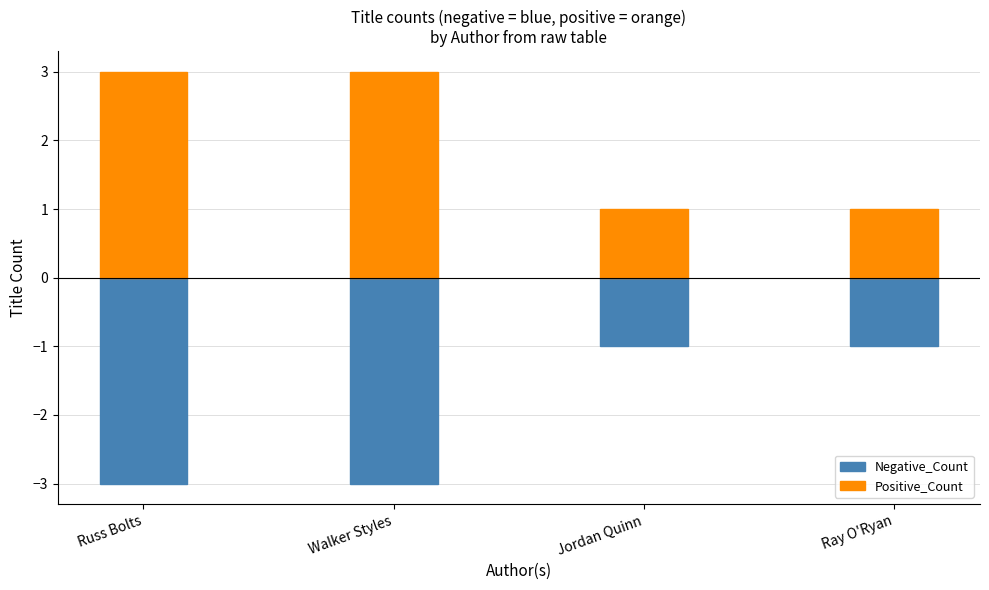

The Negative_Count series shows -1 at Russ Bolts. True or false?

False